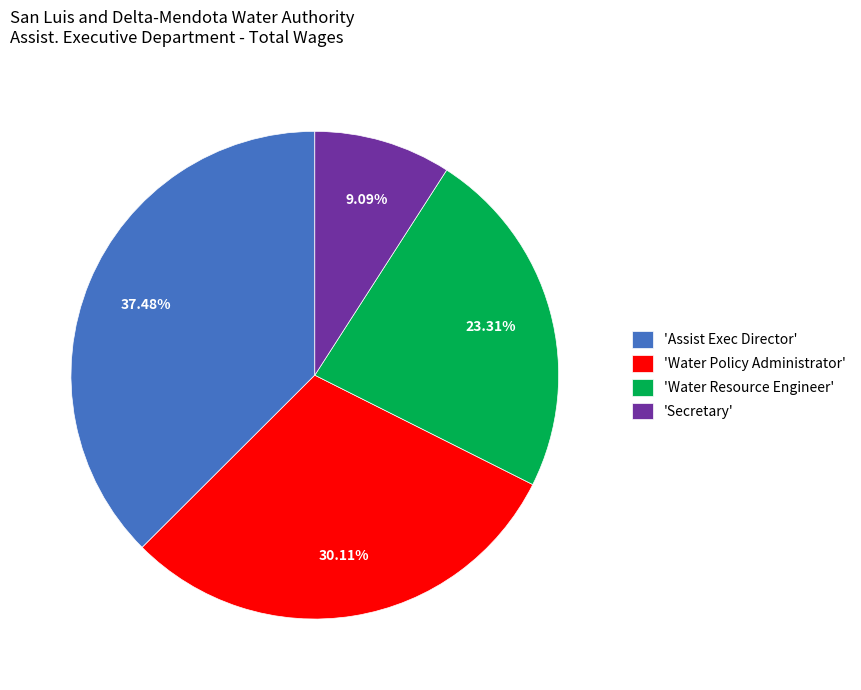

How many segments does this pie chart have?

4